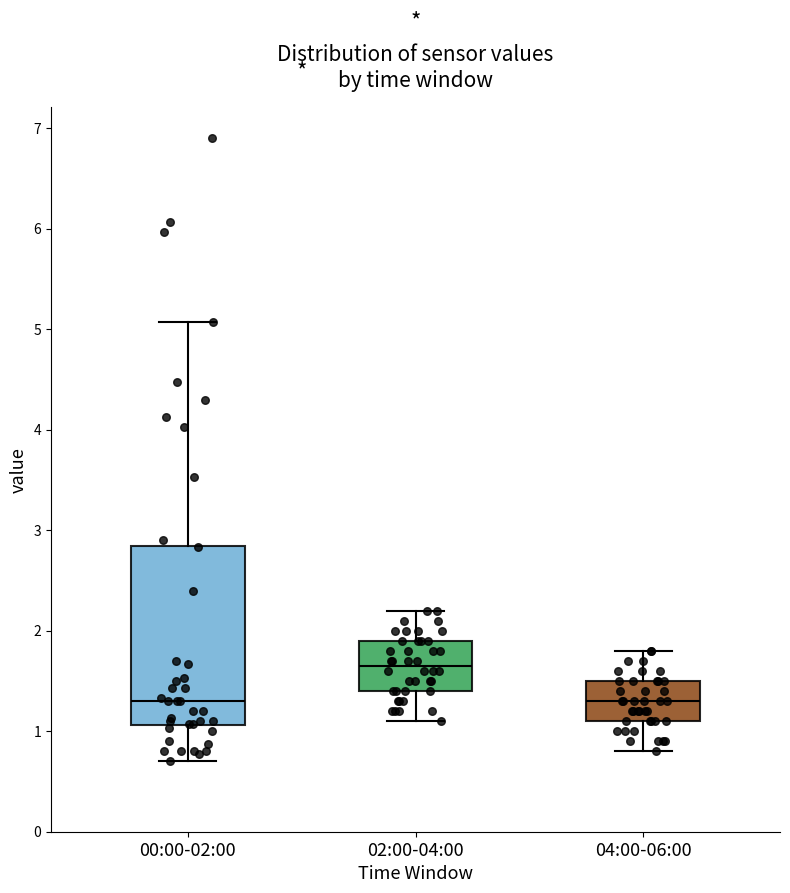

Where is the upper edge of the box for 00:00-02:00 on the y-axis? The values are not printed on the chart, so give them approximately, as read against the axis.

2.8